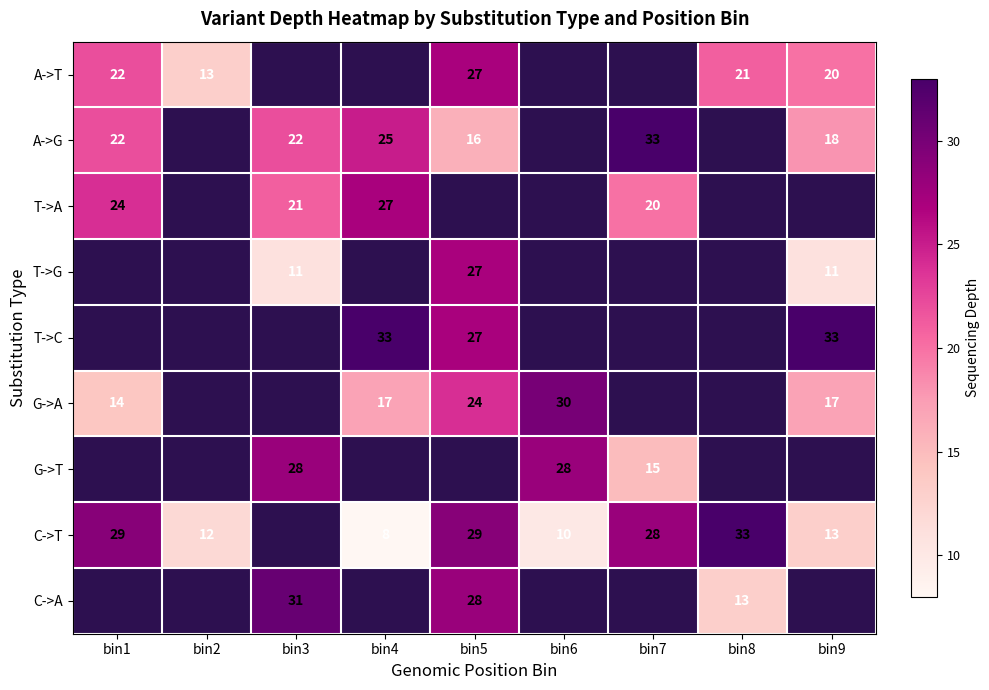

The T->G series shows 3 at bin9. True or false?

False